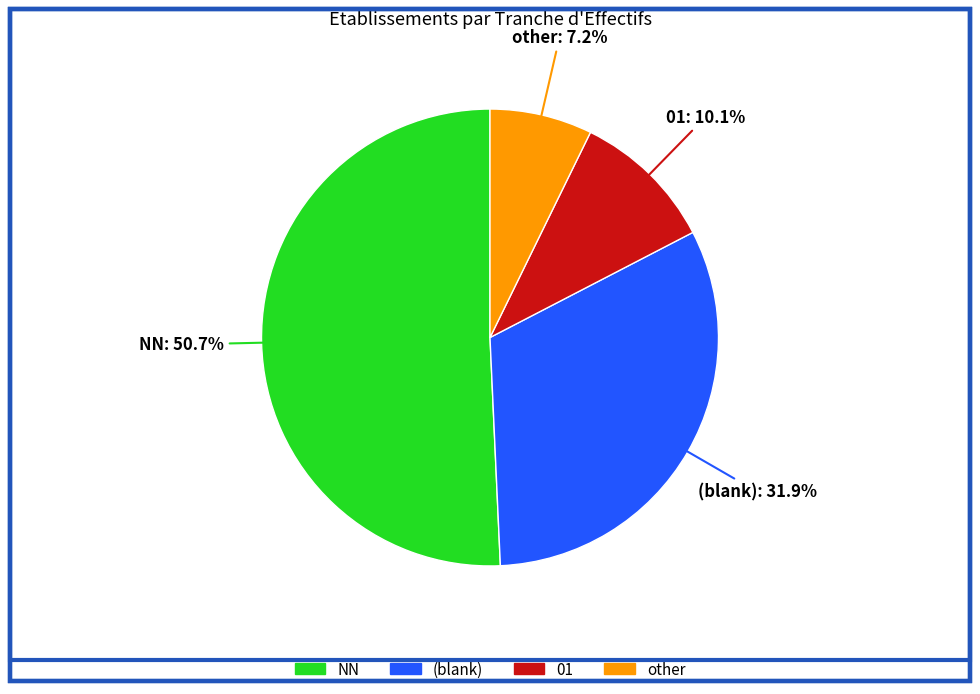

Is there a majority slice in this chart?

Yes